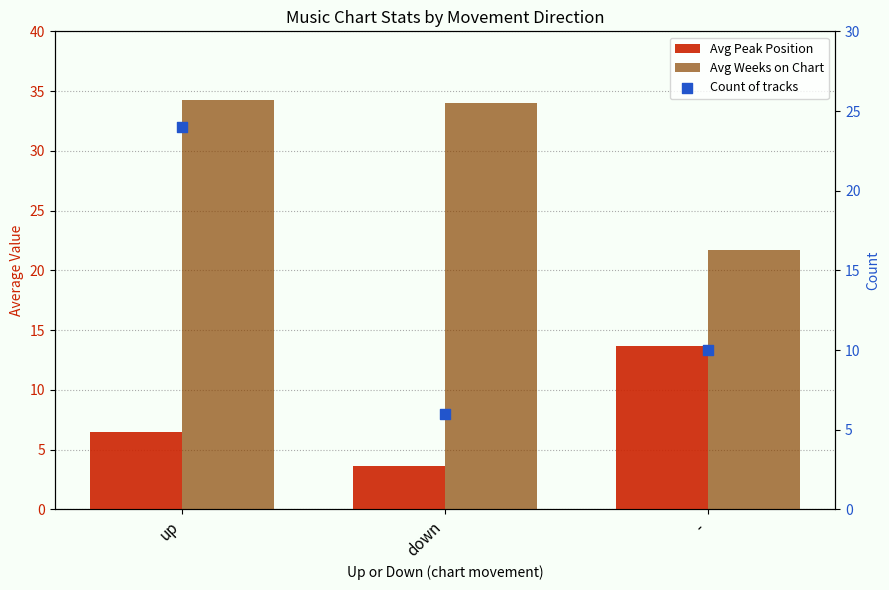

Which series reaches the minimum Y coordinate?

Avg Peak Position